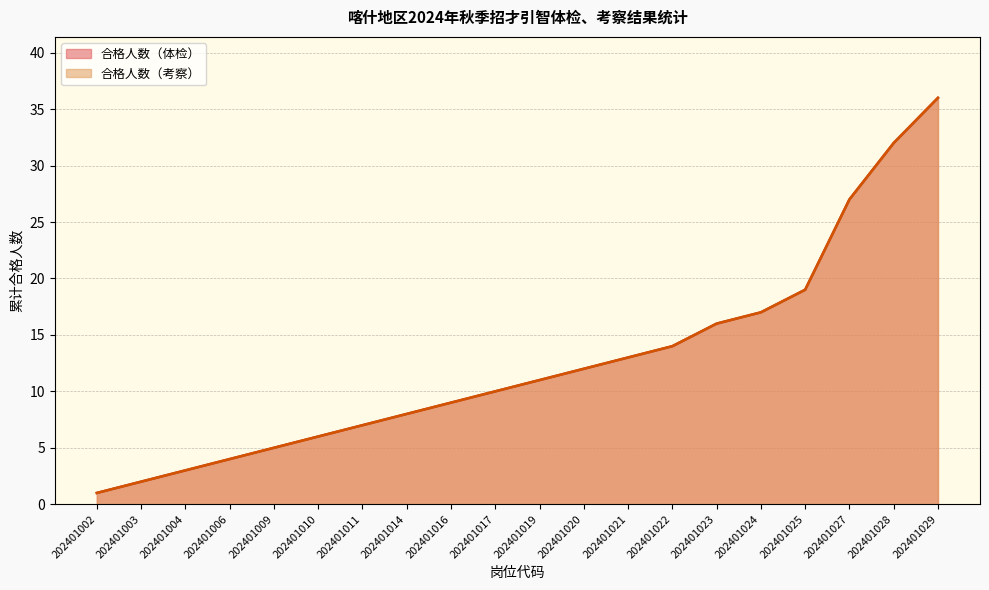

At 202401025, list the series in order from smallest to largest.

合格人数（考察）, 合格人数（体检）